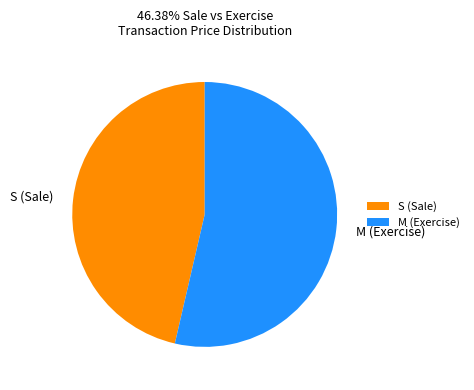

Rank the categories by value from lowest to highest.

S (Sale), M (Exercise)